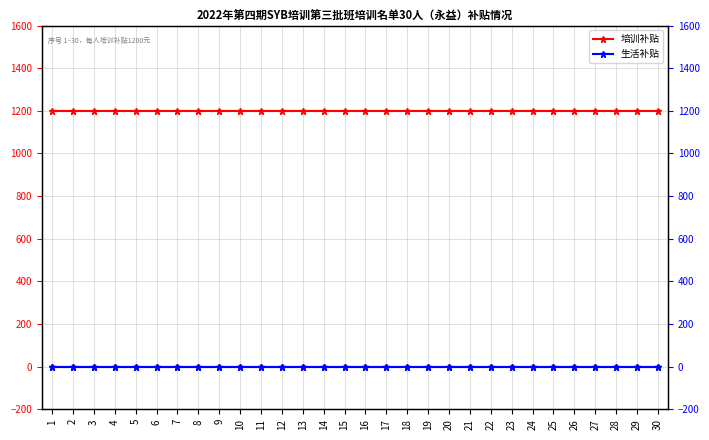

What are all the series names shown in the legend?

培训补贴, 生活补贴